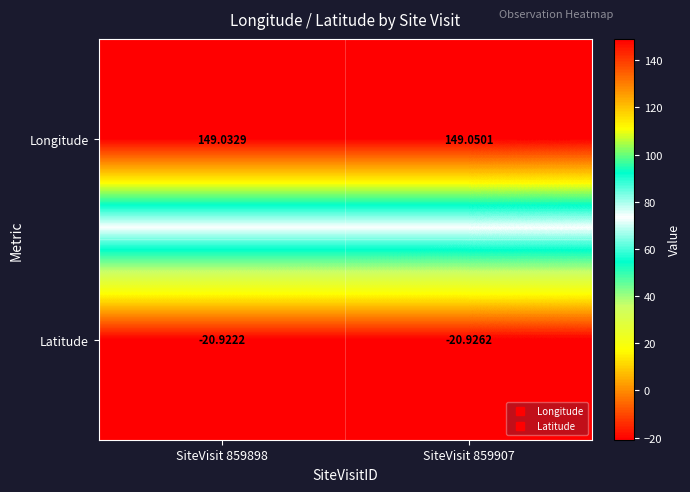

Which series has the widest spread of values?

Longitude